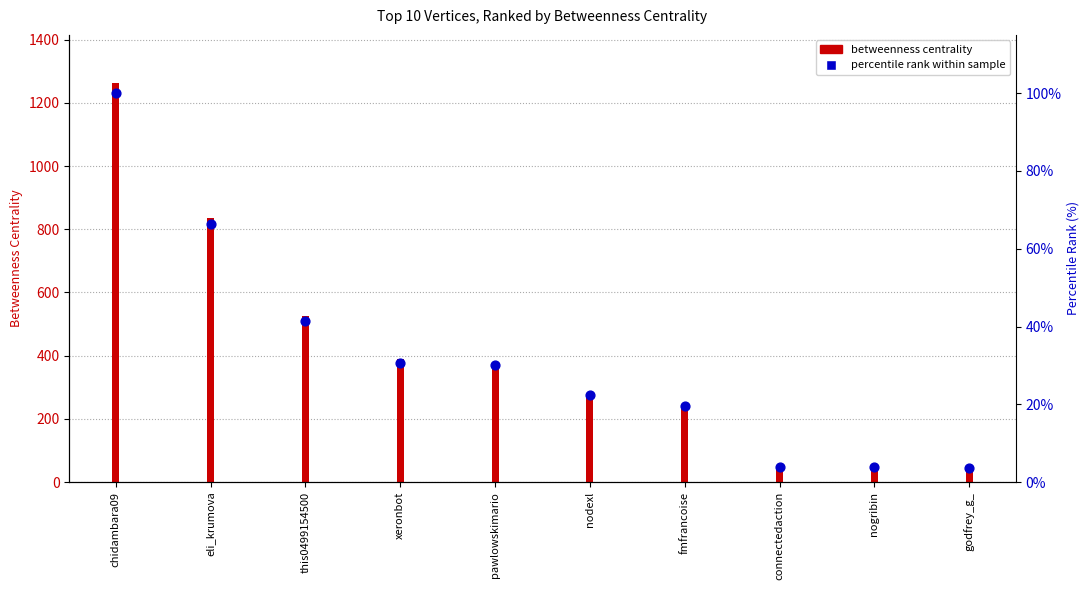

At how many categories does at least one series exceed 854?

1